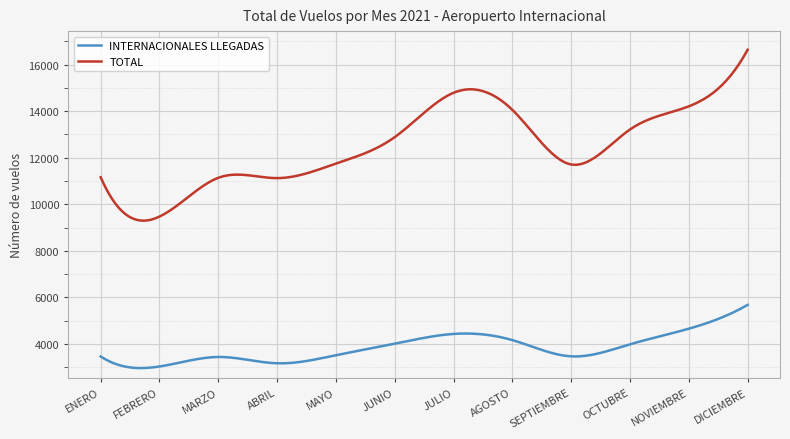

List the series in order of their overall mean, highest first.

TOTAL, INTERNACIONALES LLEGADAS